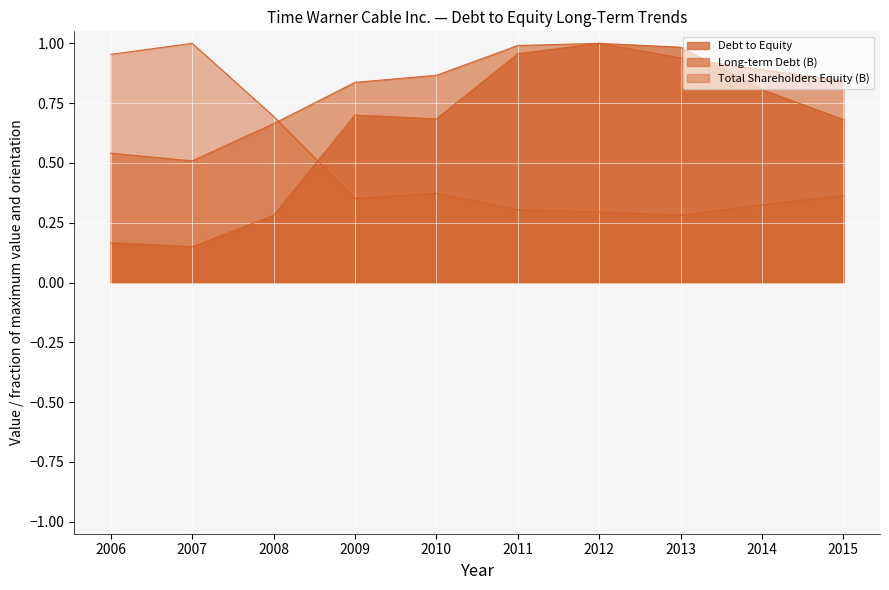

What is the value of the Debt to Equity point at the 9th from the left?

0.8